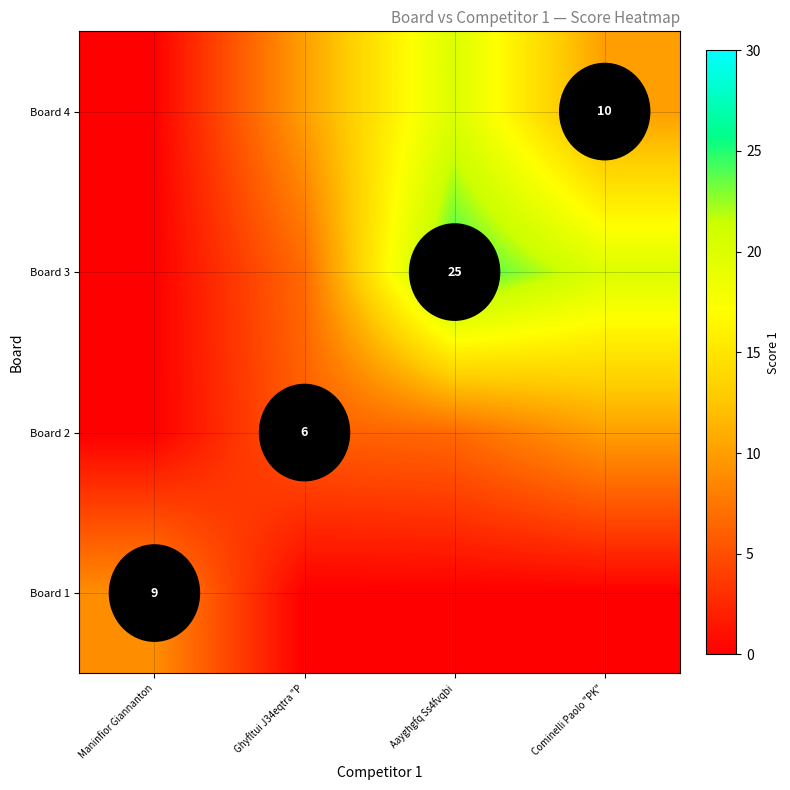

How many Board 1 values are between 0 and 9?

4